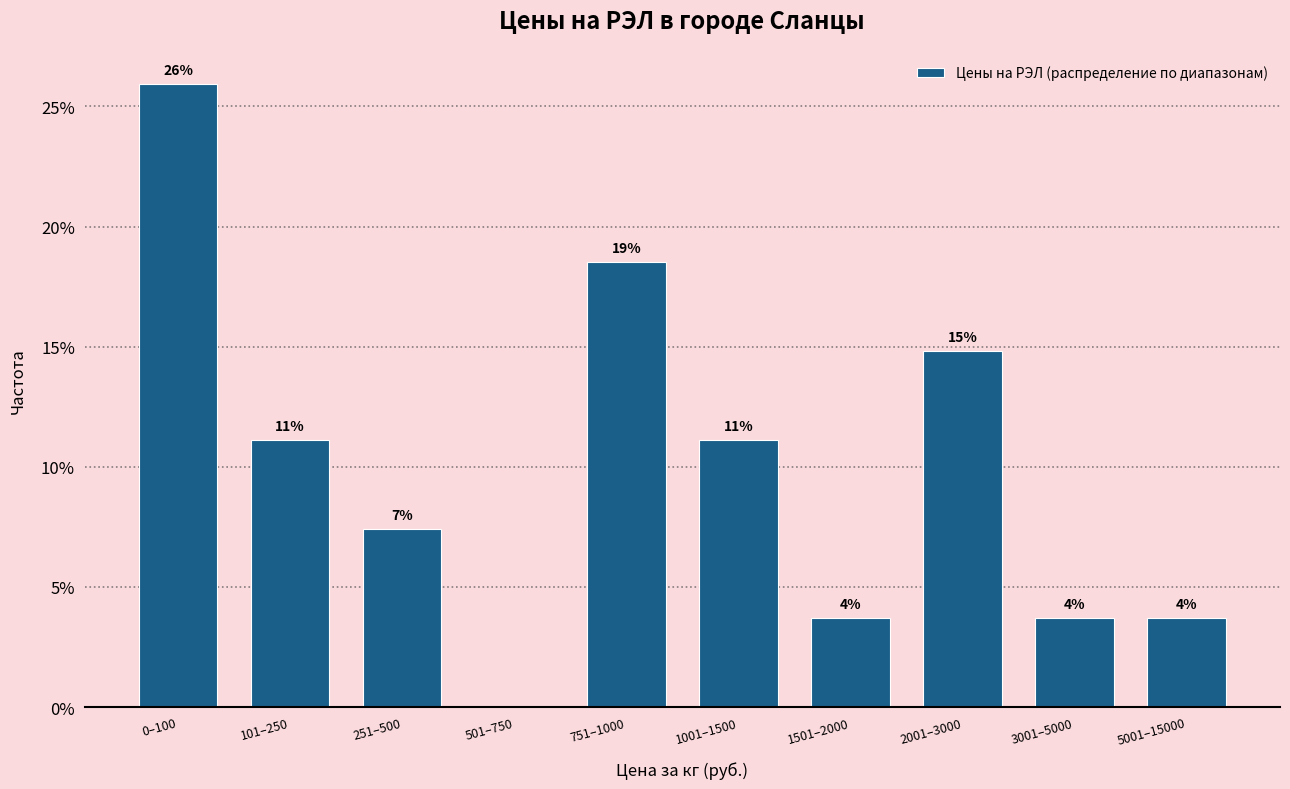

Are the bars horizontal?

No